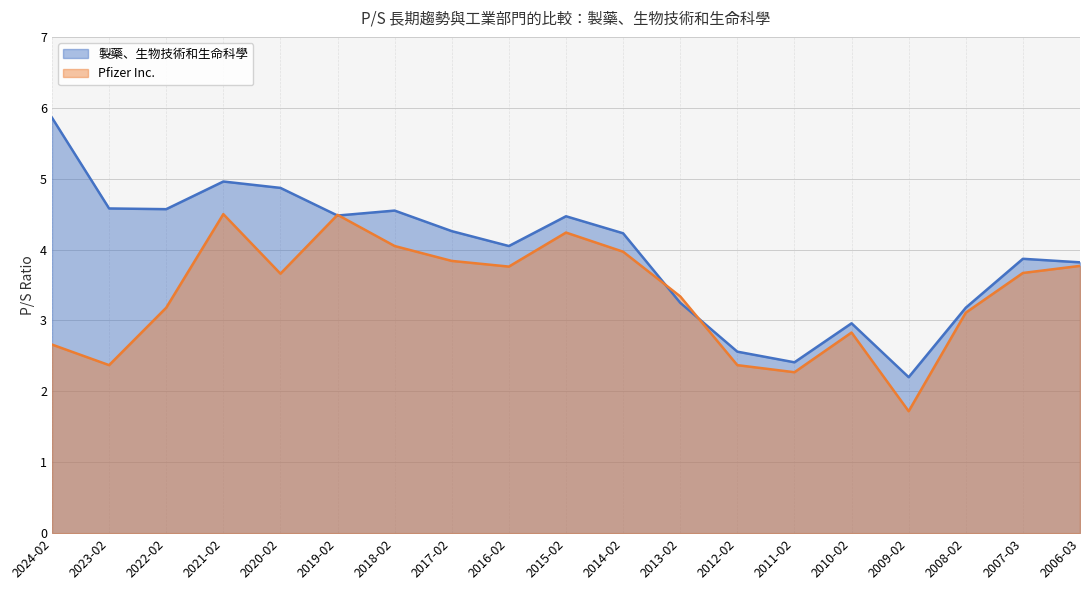

In 製藥、生物技術和生命科學, how many points are higher than both neighbors (excluding endpoints)?

5